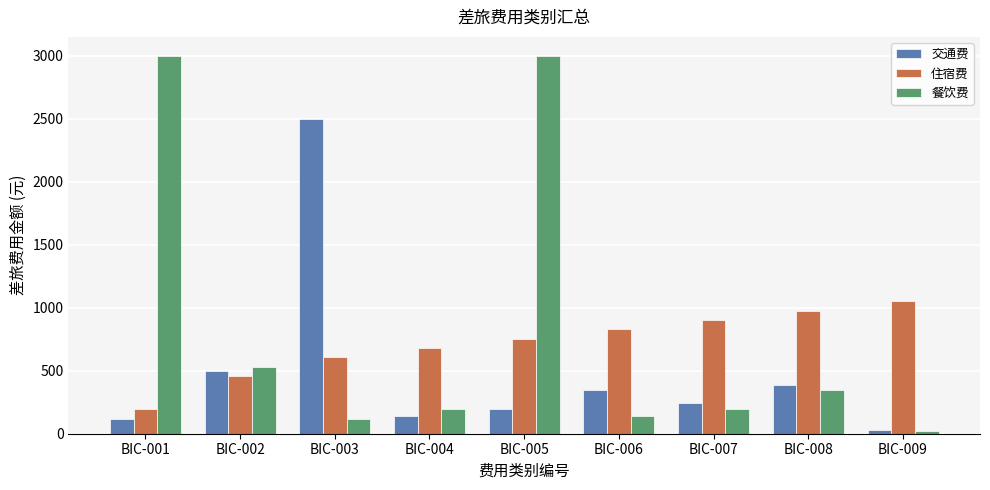

What is the sum of the 交通费 values at BIC-001 and BIC-009?

149.0